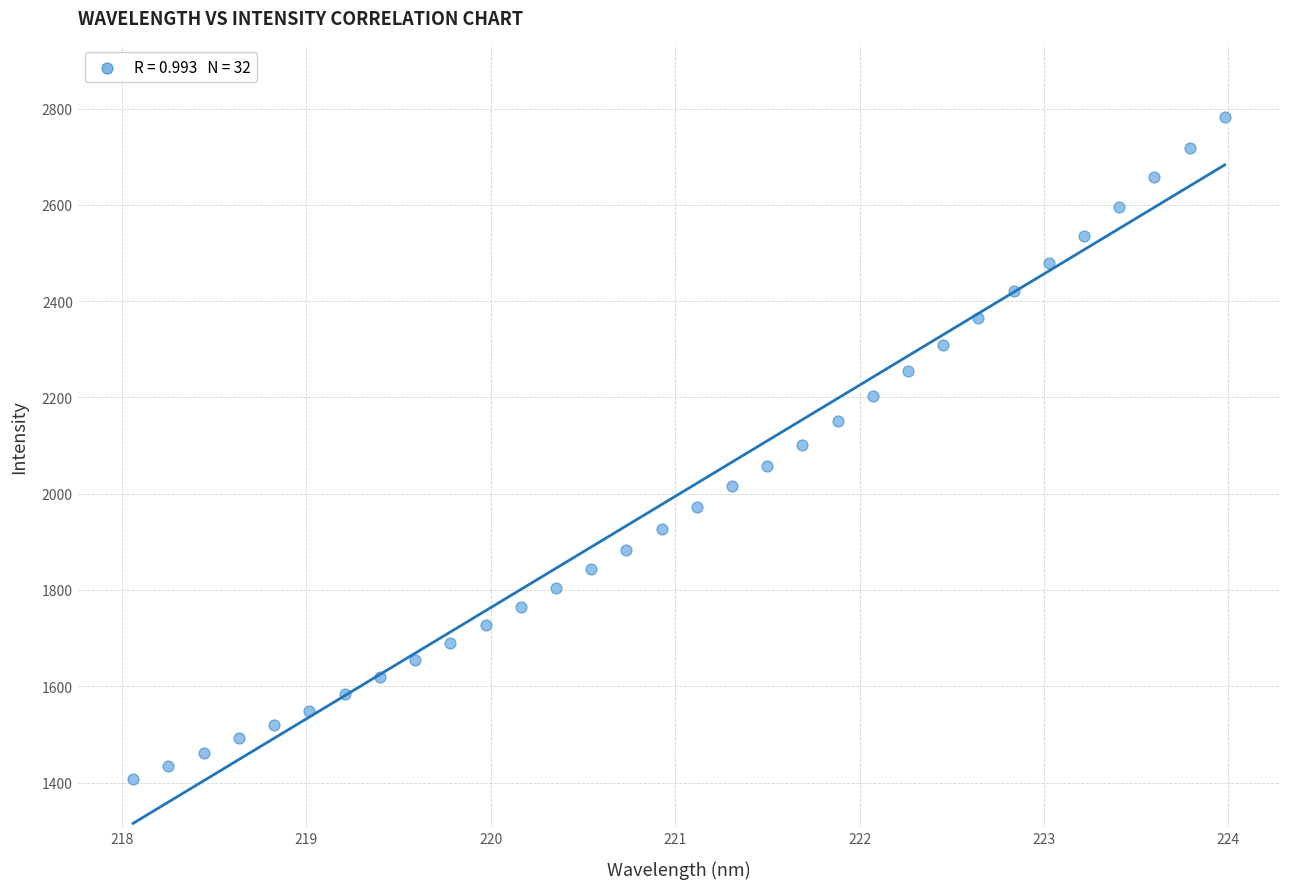

What is the range of Y values (max minus min)?

1376.3